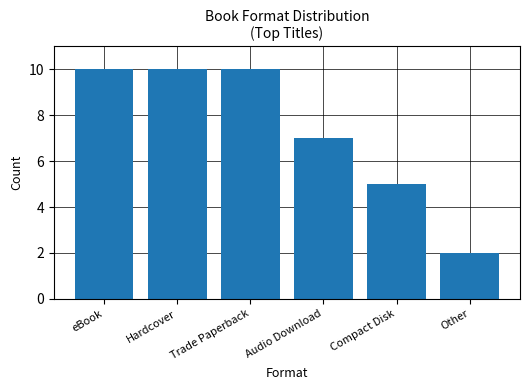

The chart shows a value of 15 at Trade Paperback. True or false?

False